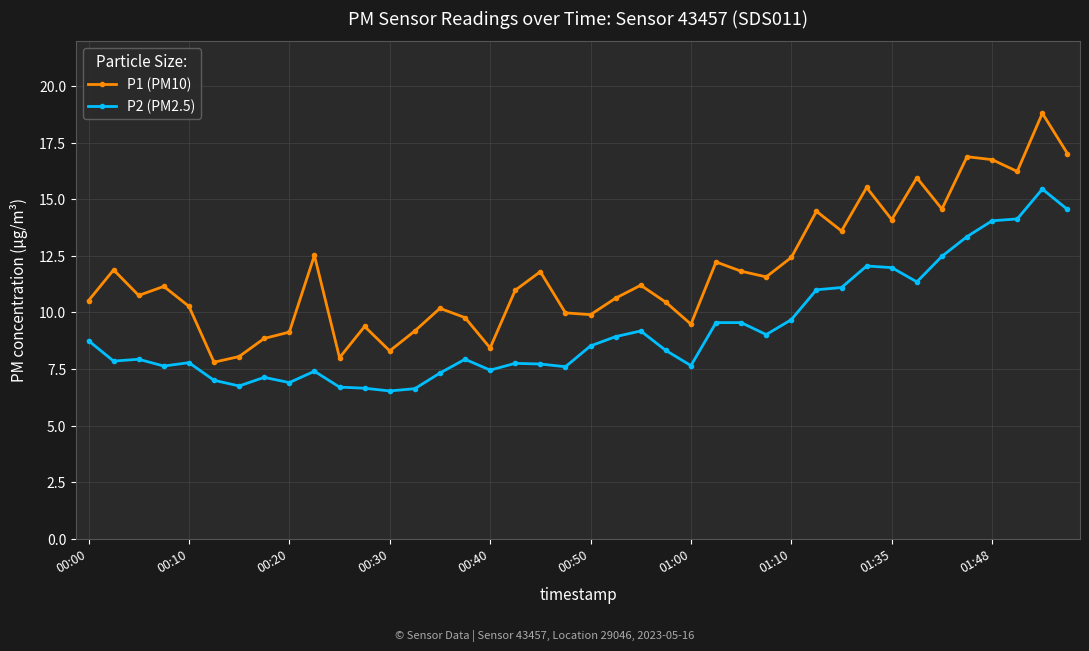

Which series has the largest total across all categories?

P1 (PM10)